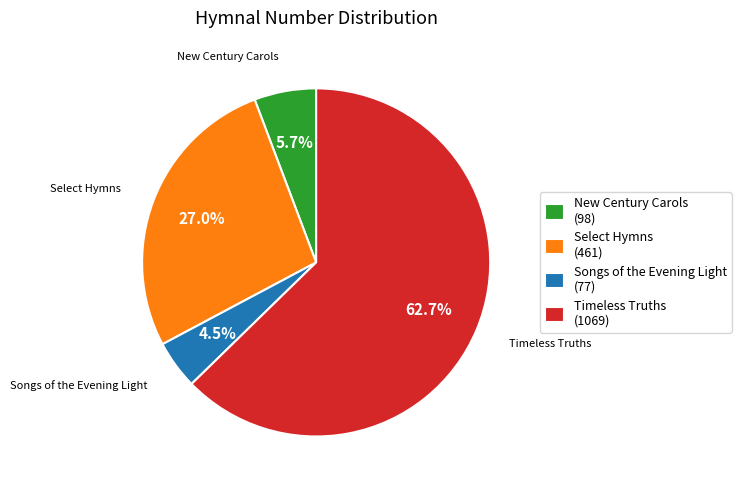

What is the ratio of the value at New Century Carols to the value at Timeless Truths?

0.1